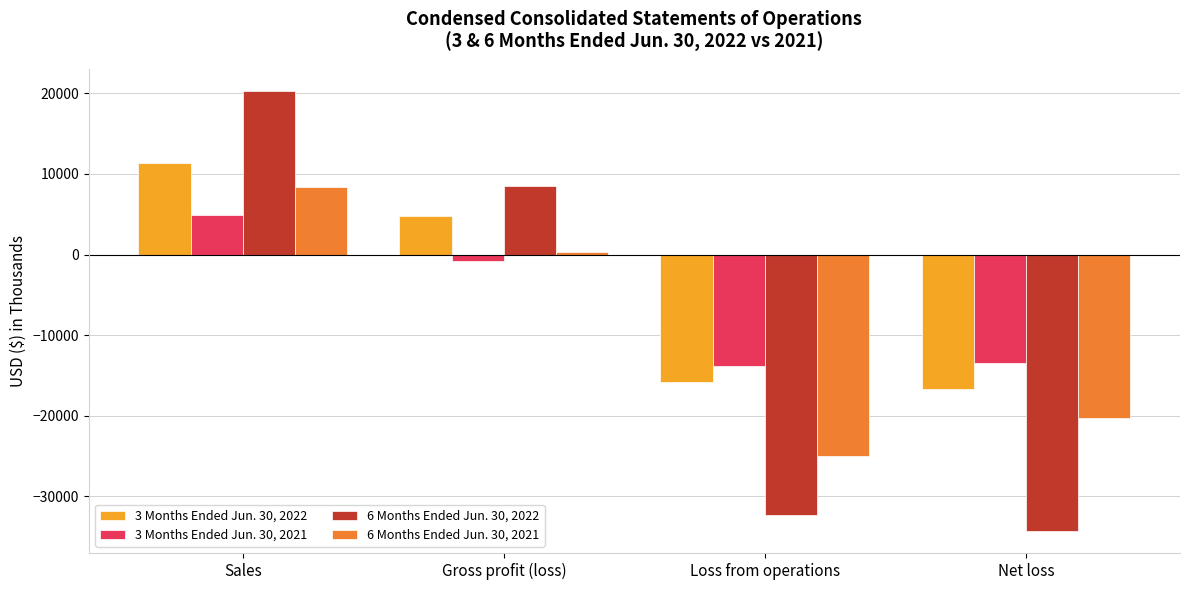

What is the difference between the maximum and minimum values in the 6 Months Ended Jun. 30, 2021 series?

33393